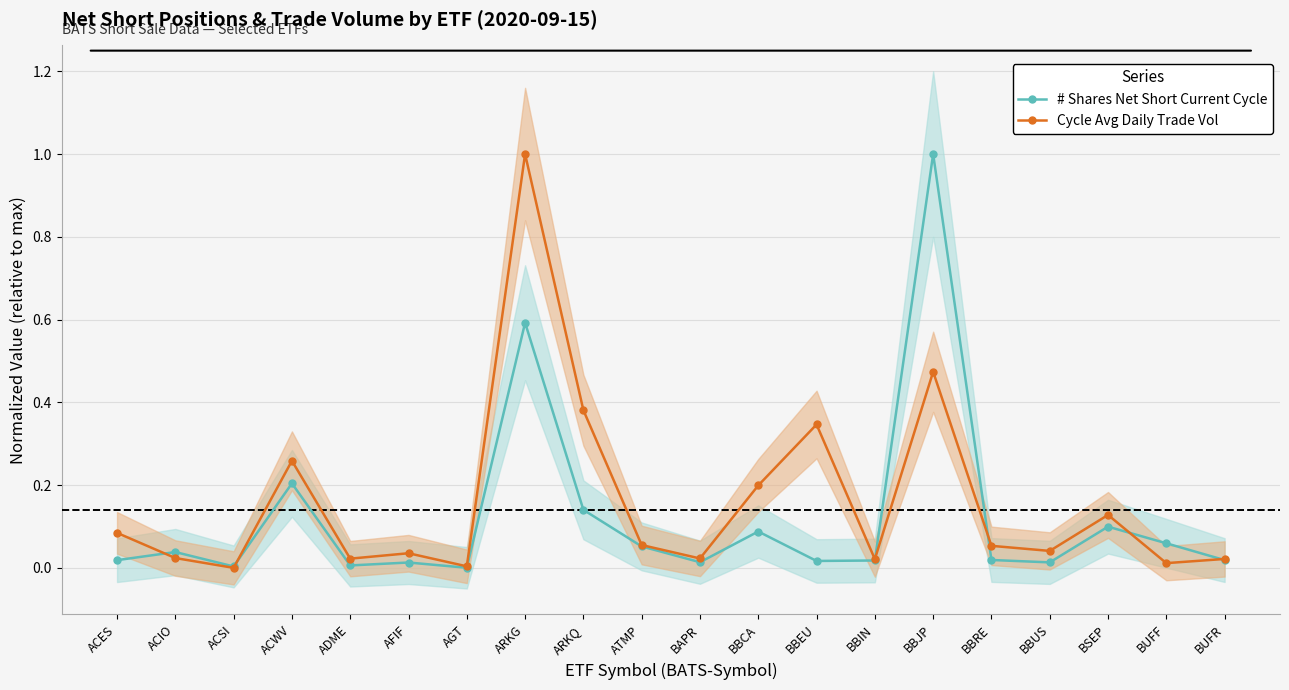

Which label corresponds to the smallest value in the chart?

ACSI